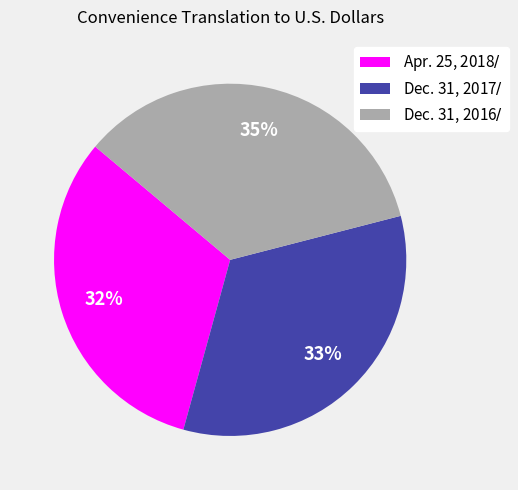

The Dec. 31, 2017$ / $ slice represents 33% of the pie. True or false?

True